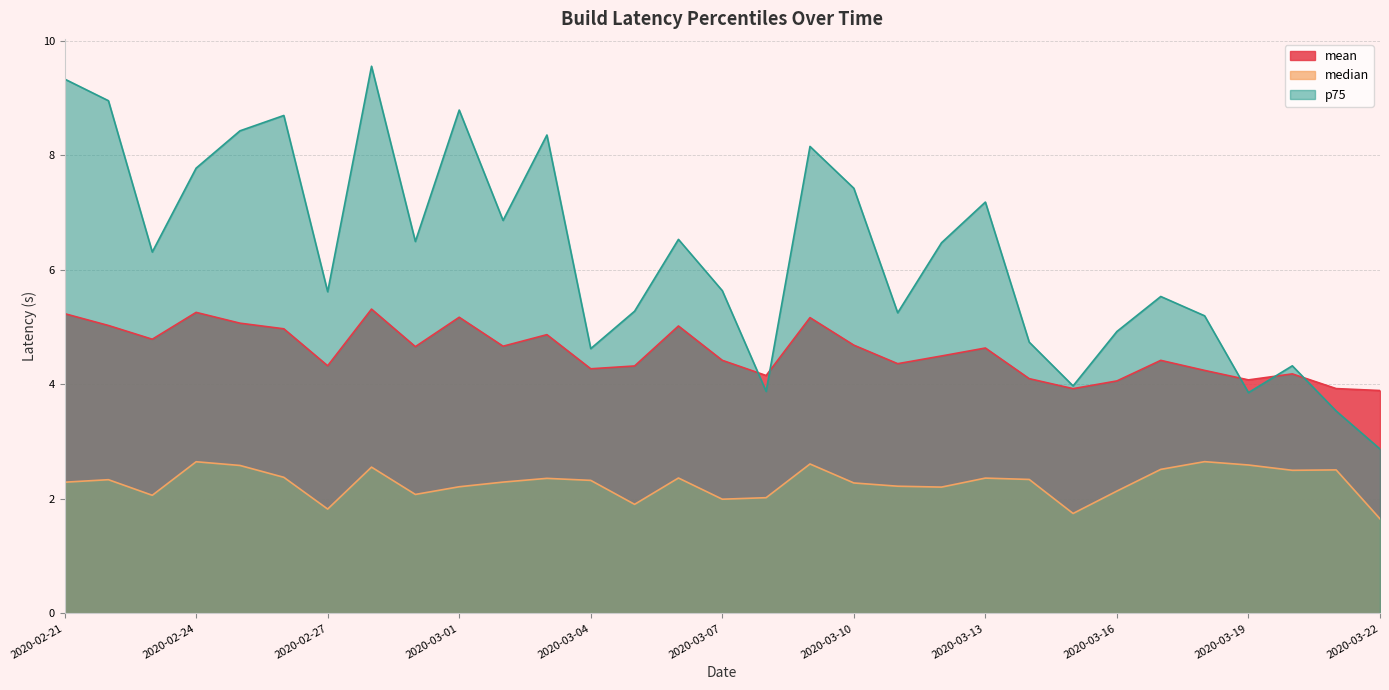

At which label is mean closest to 4?

2020-03-16